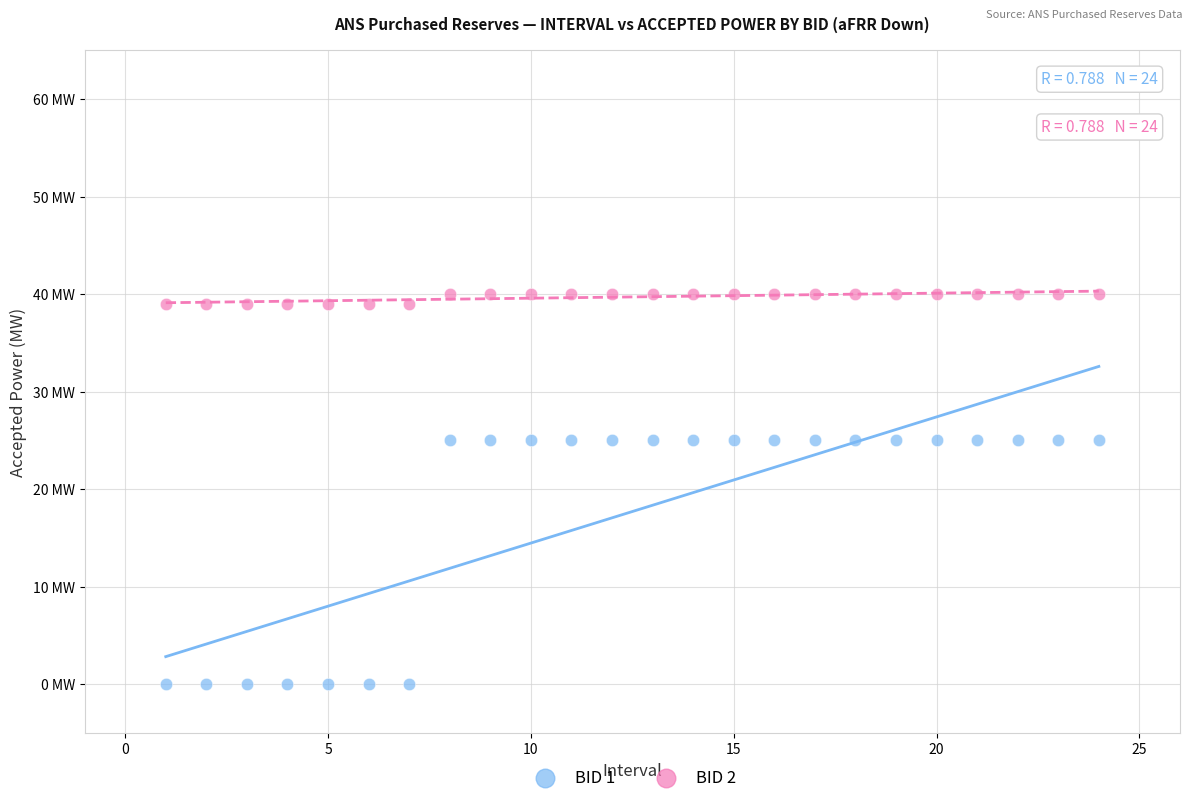

What are all the series names shown in the legend?

BID 1, BID 2